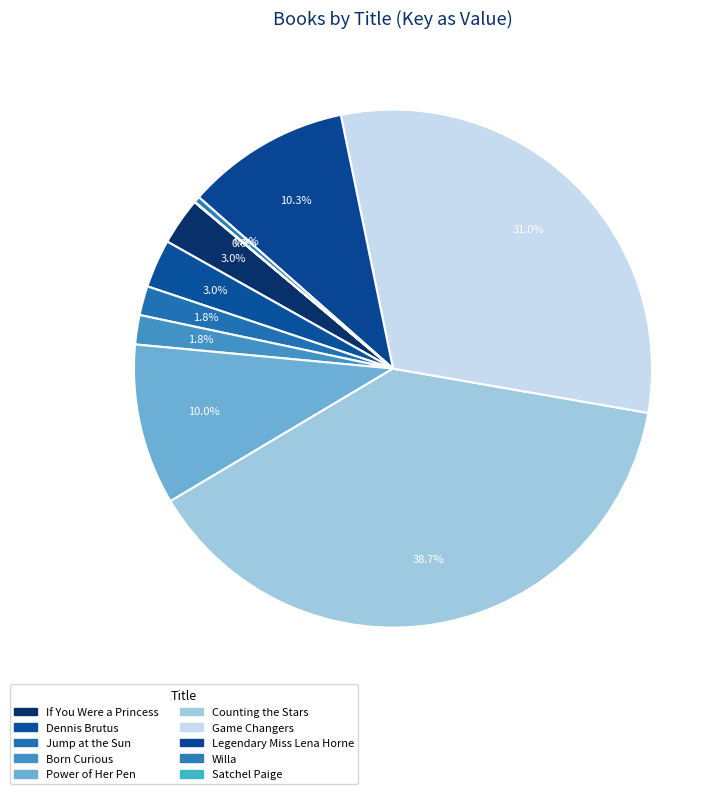

Is it true that If You Were a Princess is 3% of the pie?

True